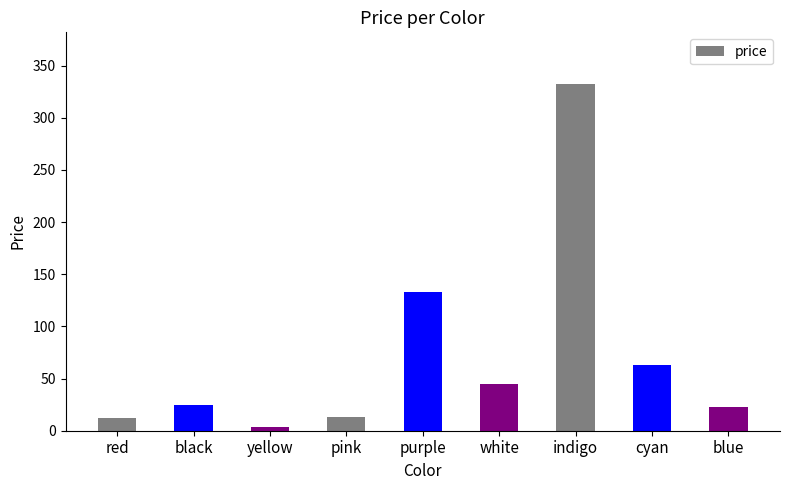

What is the average value?

72